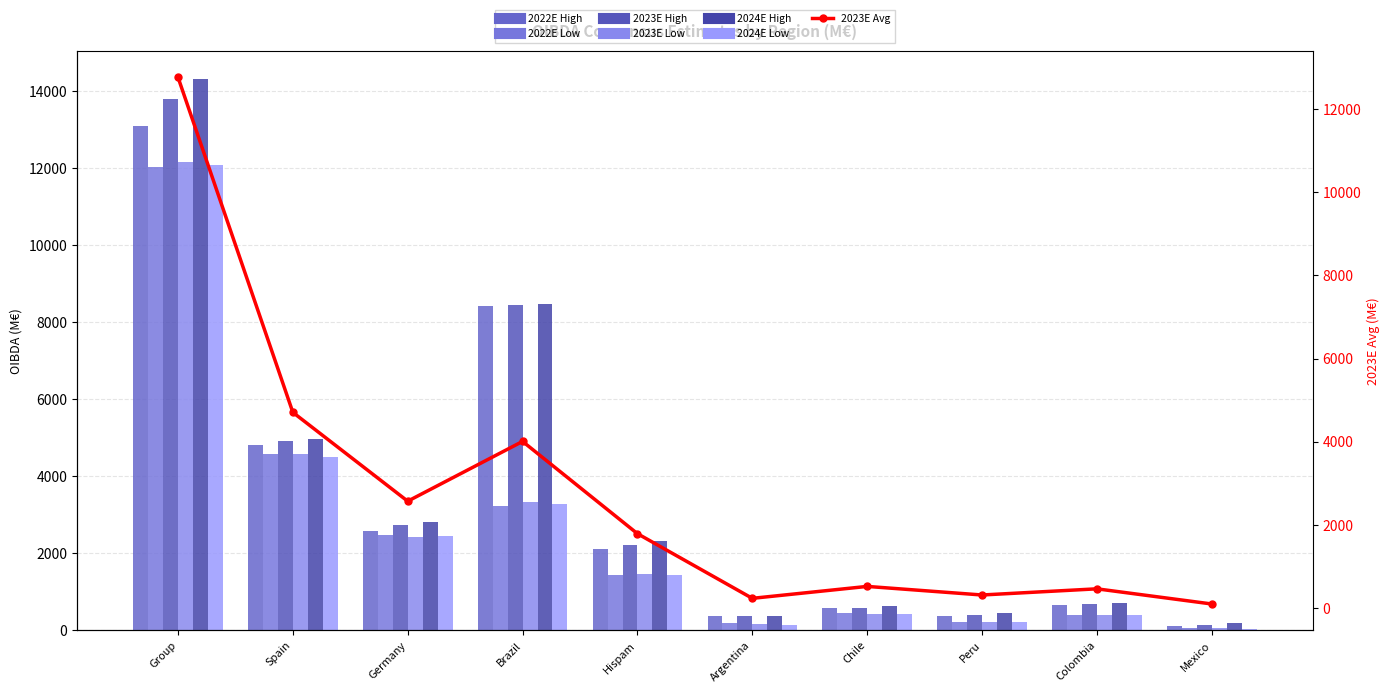

True or false: 2023E High has a value of 12739.1 at Brazil.

False